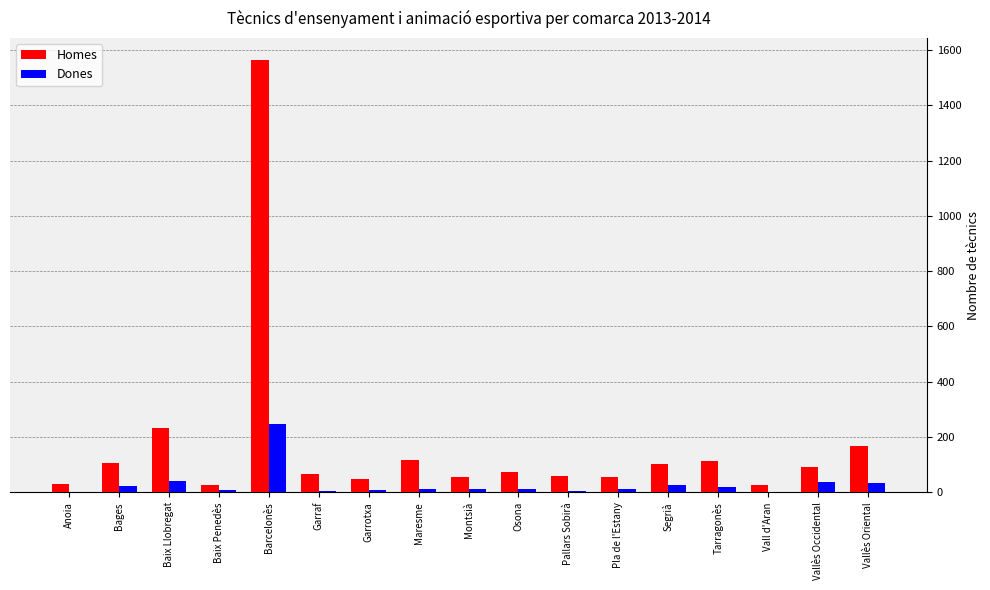

What is the average value of the Homes series?

172